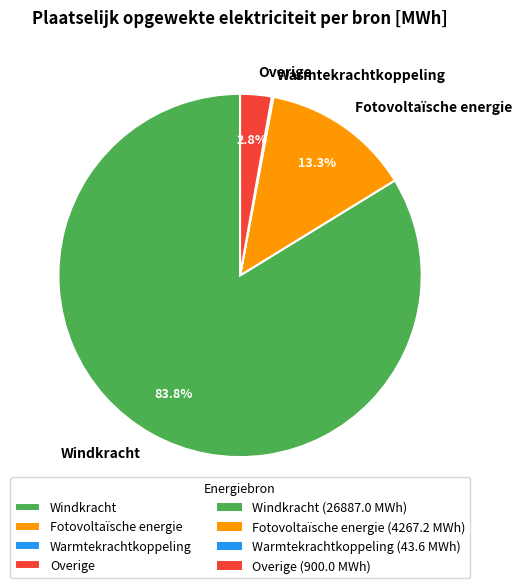

Does any single category account for the majority?

Yes